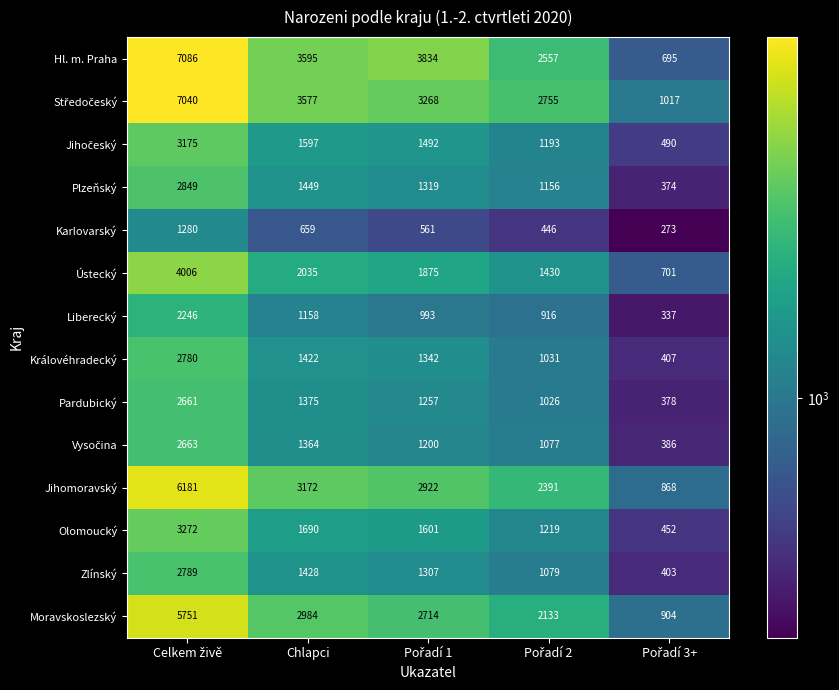

Which series has the widest spread of values?

Hl. m. Praha